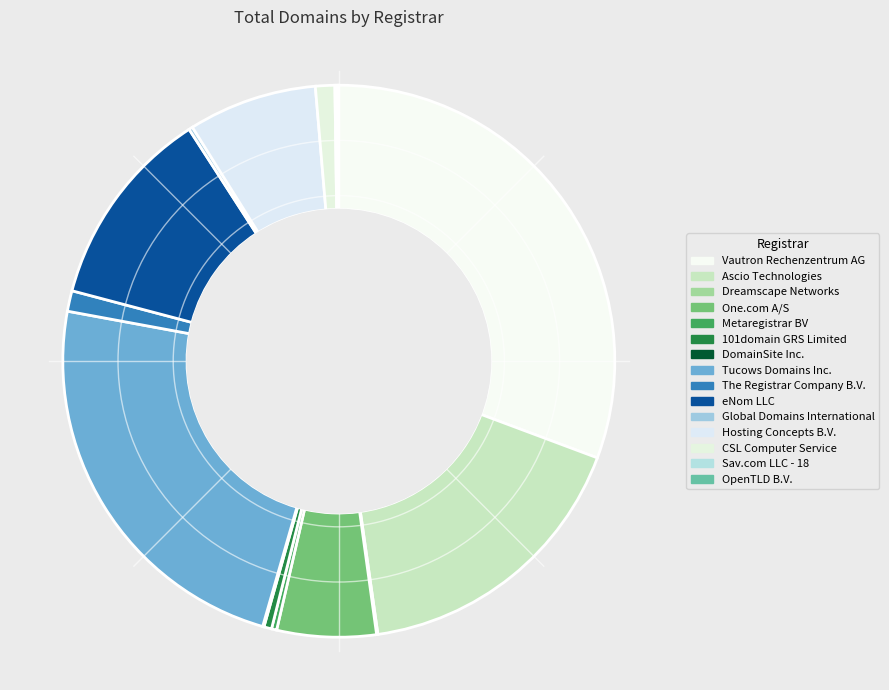

What portion of the pie excludes CSL Computer Service?

98.9%